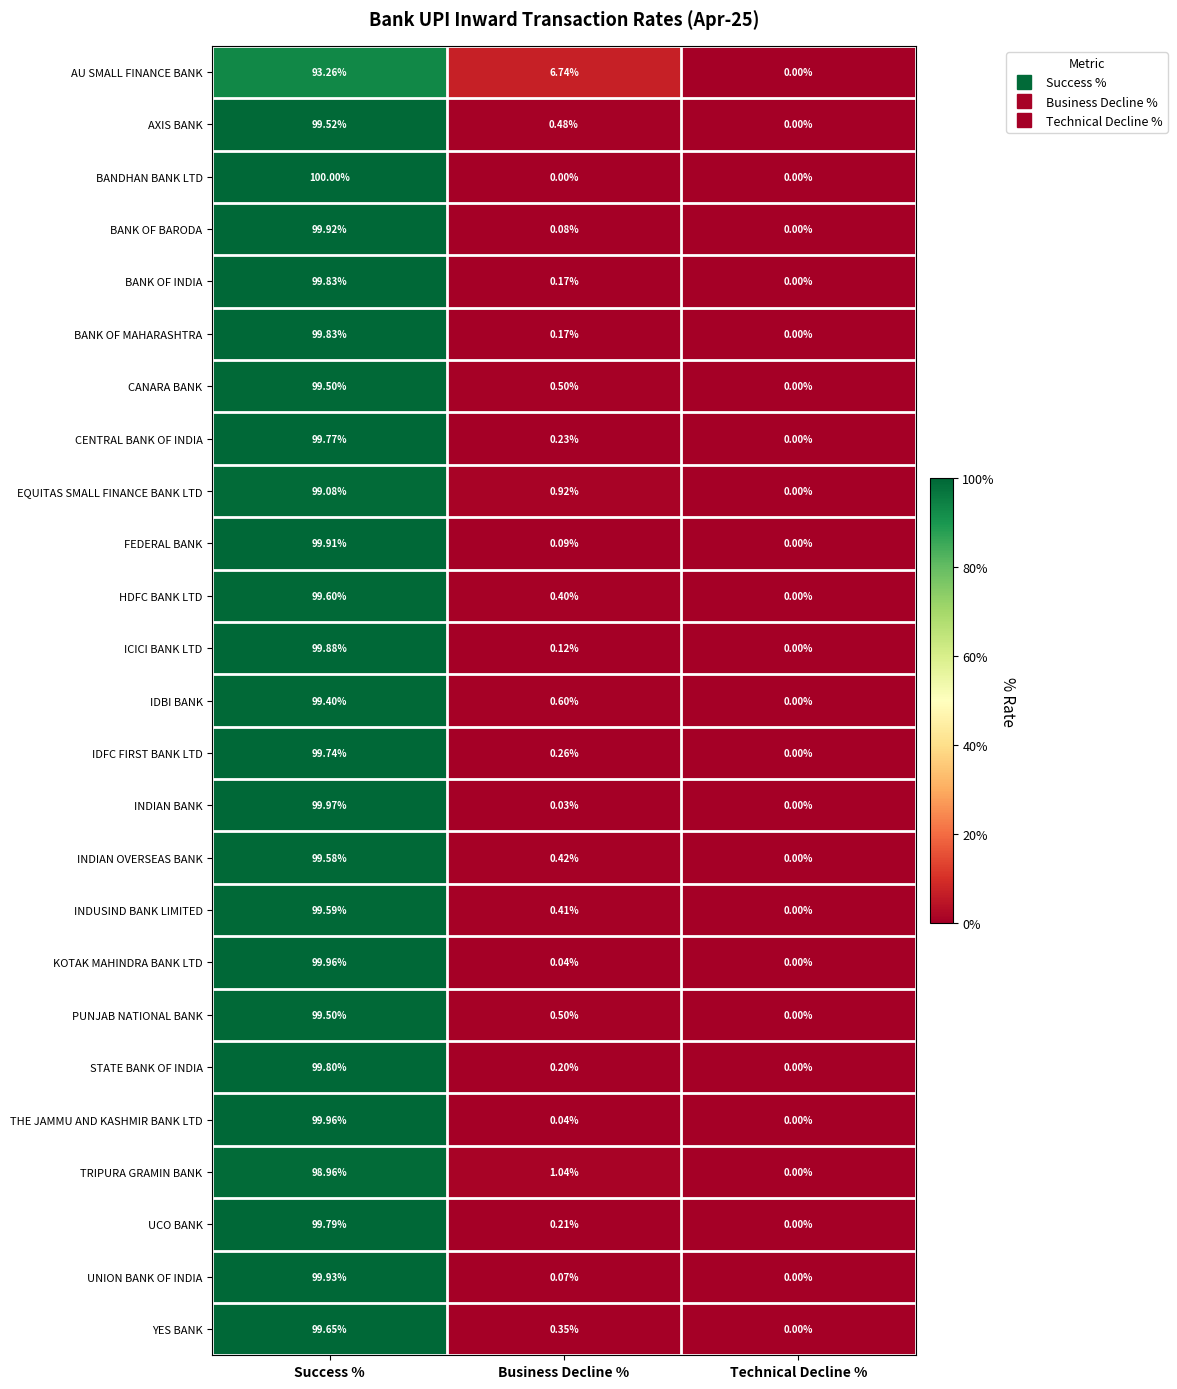

Is the value of UNION BANK OF INDIA at Business Decline % greater than the value of AU SMALL FINANCE BANK at Success %?

No